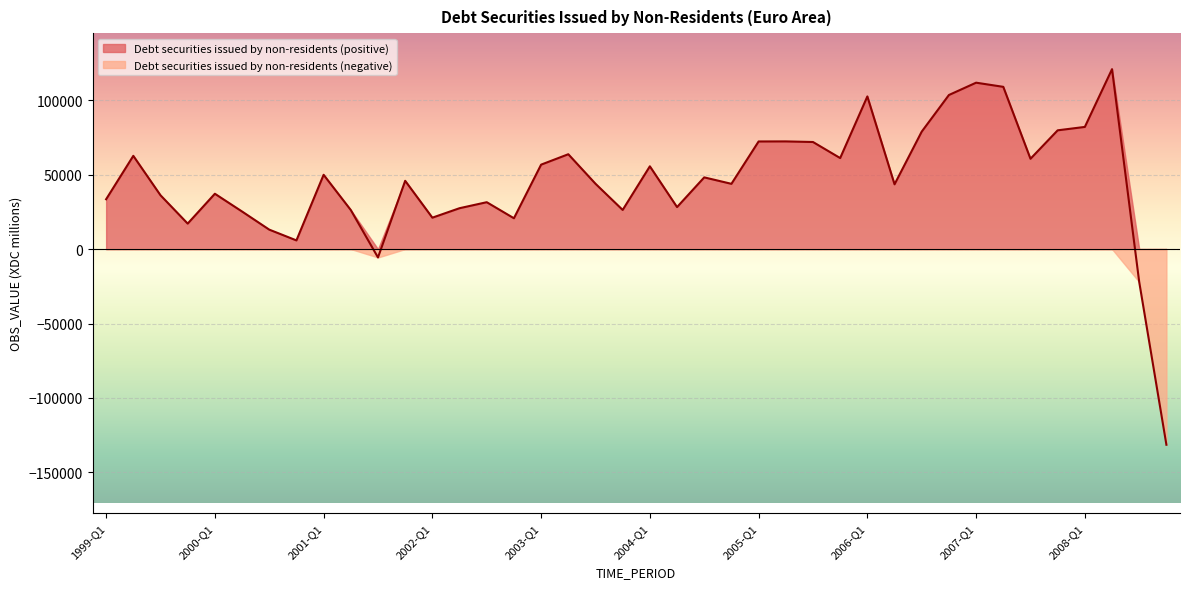

What is the label of the 35th point from the left?

2007-Q3